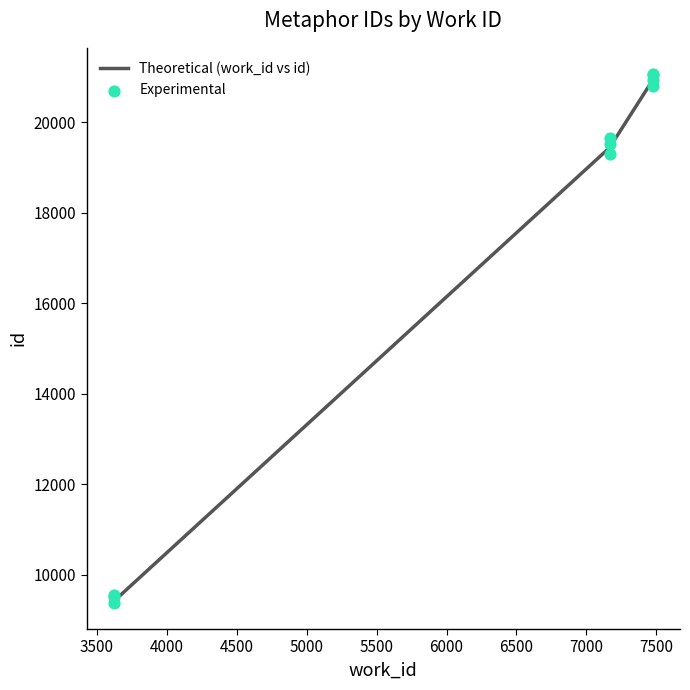

What are all the series names shown in the legend?

Theoretical (work_id vs id), Experimental